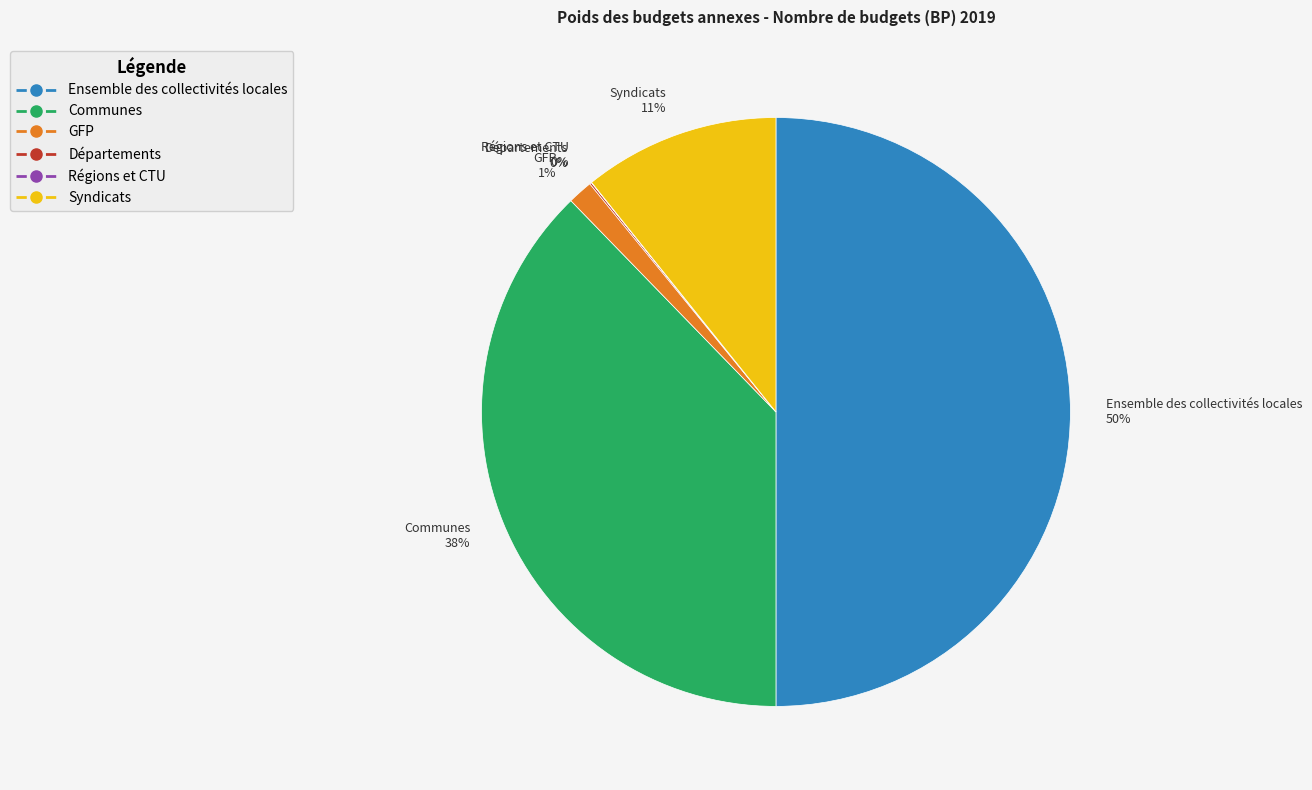

To the nearest percent, what is the combined percentage of GFP 1% and Syndicats 11%?

12%